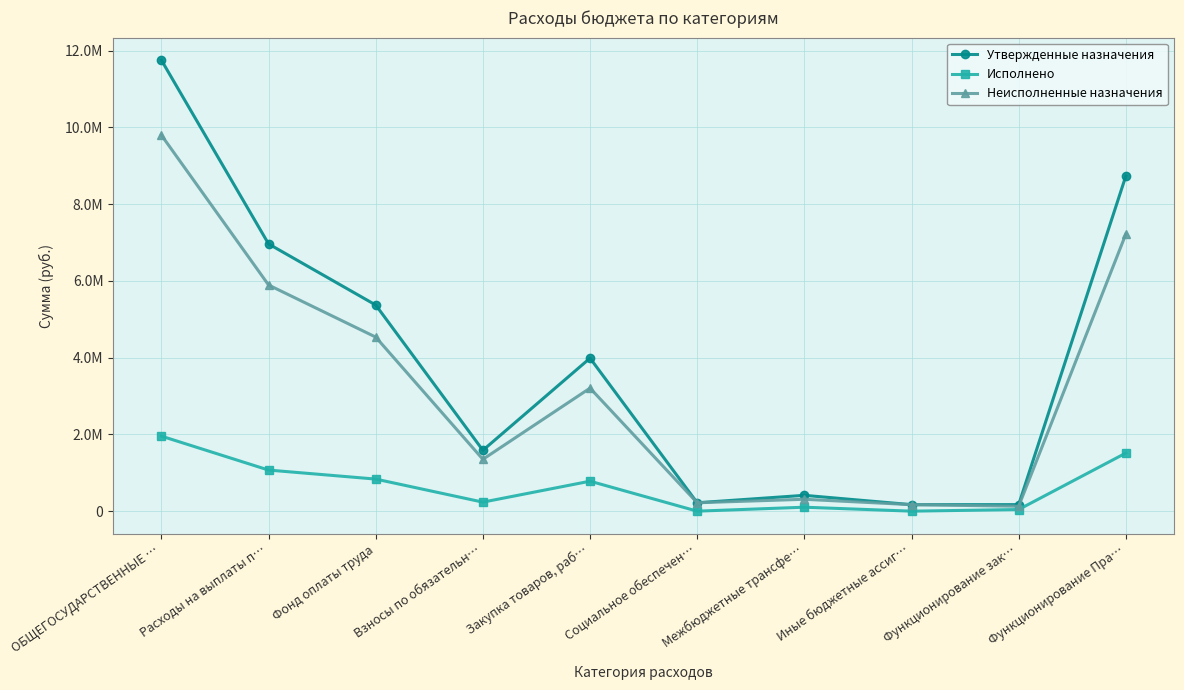

Which series changed the most between Расходы на выплаты п… and Иные бюджетные ассиг…?

Утвержденные назначения